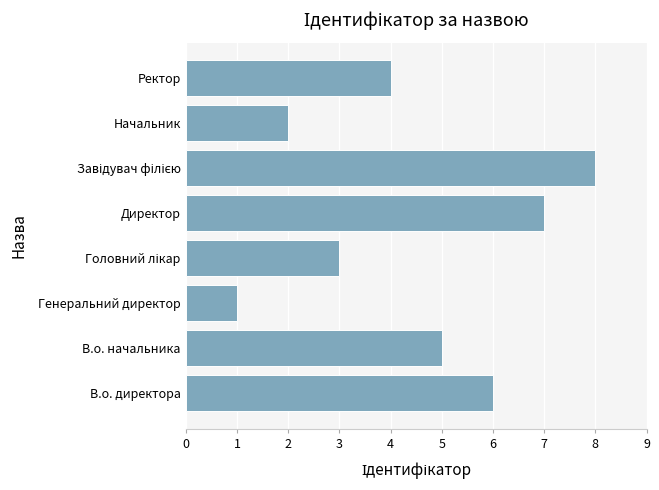

What is the difference between the second highest and minimum values?

6